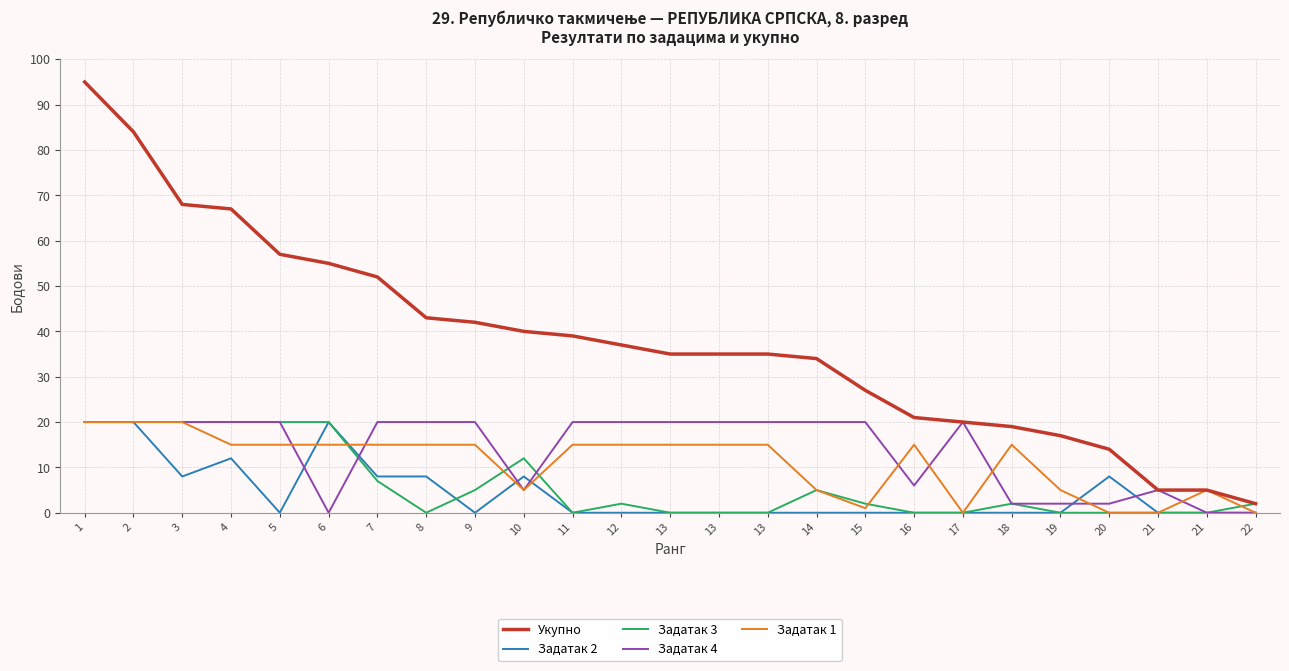

What is the greatest value displayed?

95